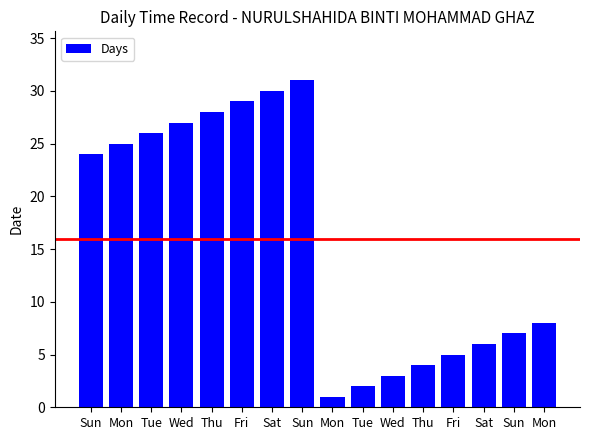

What is the difference between the maximum and minimum values?

30